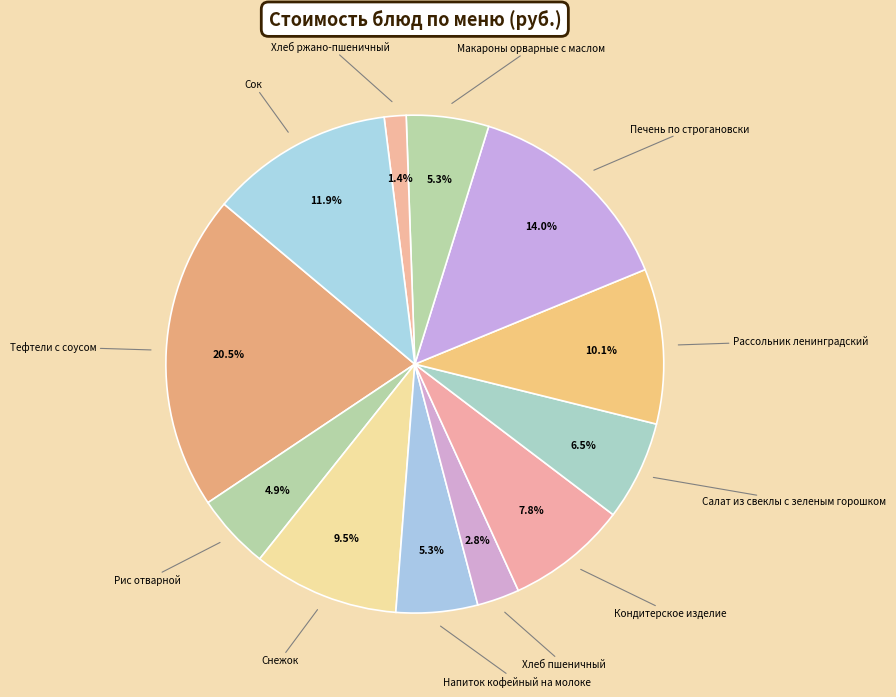

How many segments does this pie chart have?

12